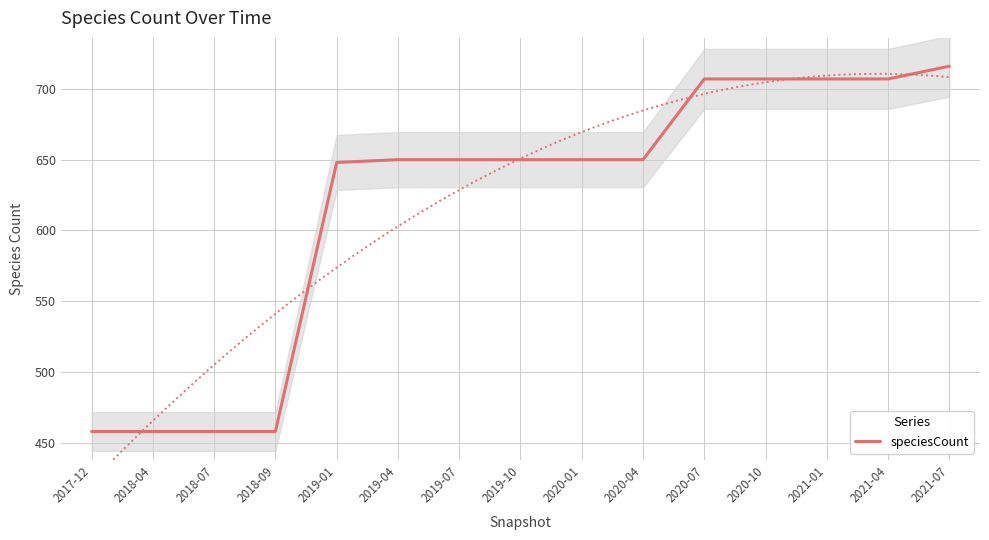

What is the average value?

618